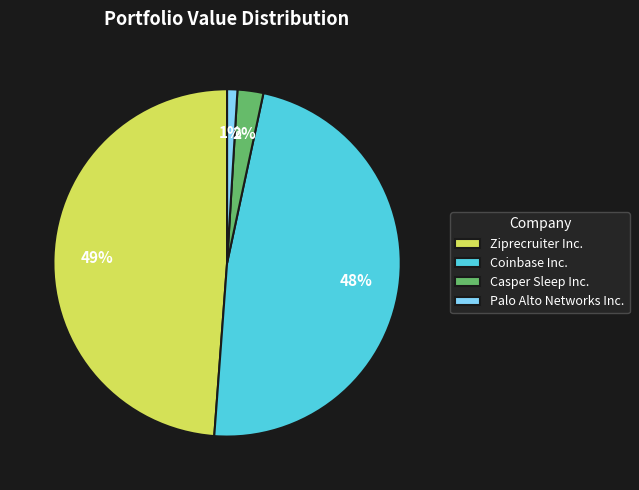

Is it true that Ziprecruiter Inc. is 49% of the pie?

True